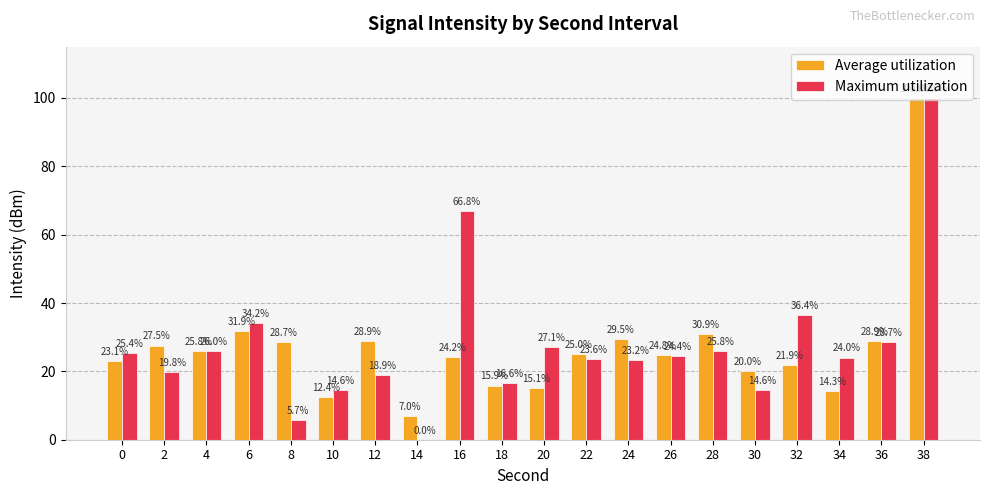

What is the greatest value displayed?

100.0